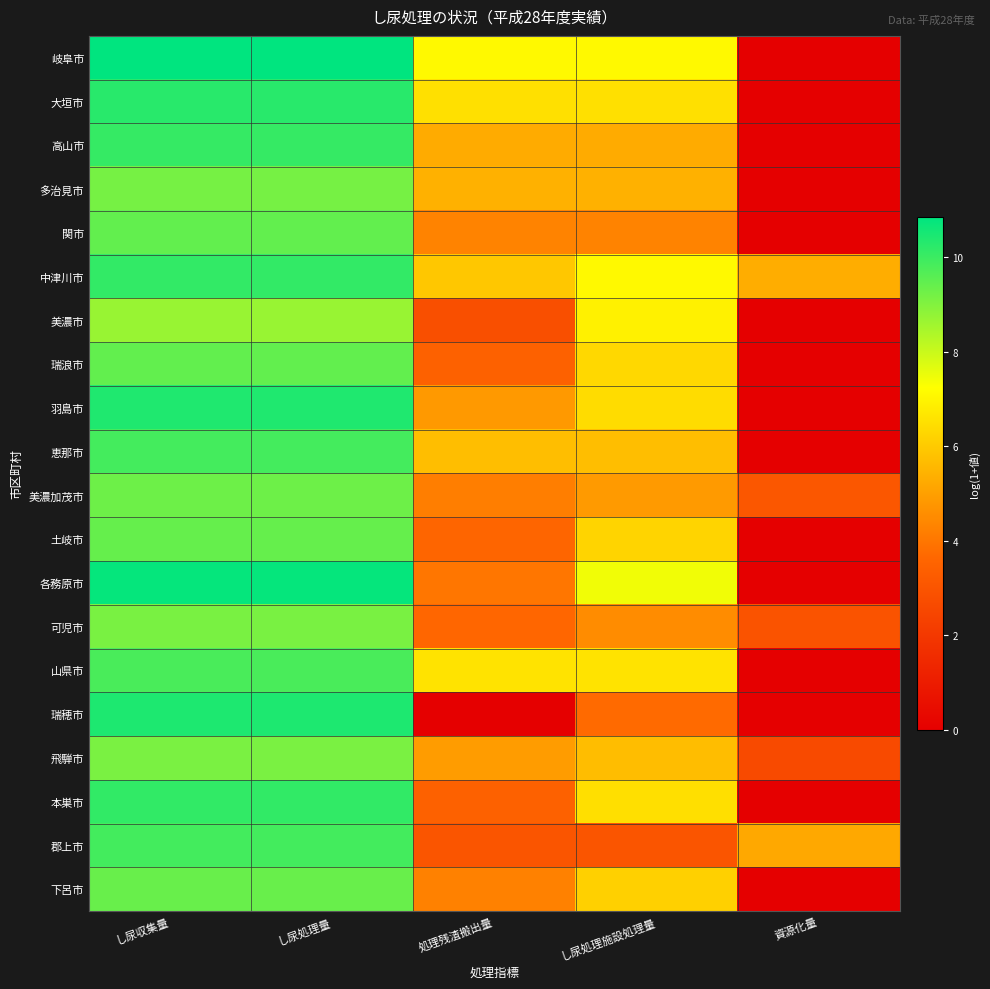

At し尿処理量, list the series in order from largest to smallest.

岐阜市, 各務原市, 瑞穂市, 羽島市, 大垣市, 本巣市, 中津川市, 高山市, 郡上市, 恵那市, 山県市, 瑞浪市, 関市, 土岐市, 下呂市, 美濃加茂市, 多治見市, 可児市, 飛騨市, 美濃市